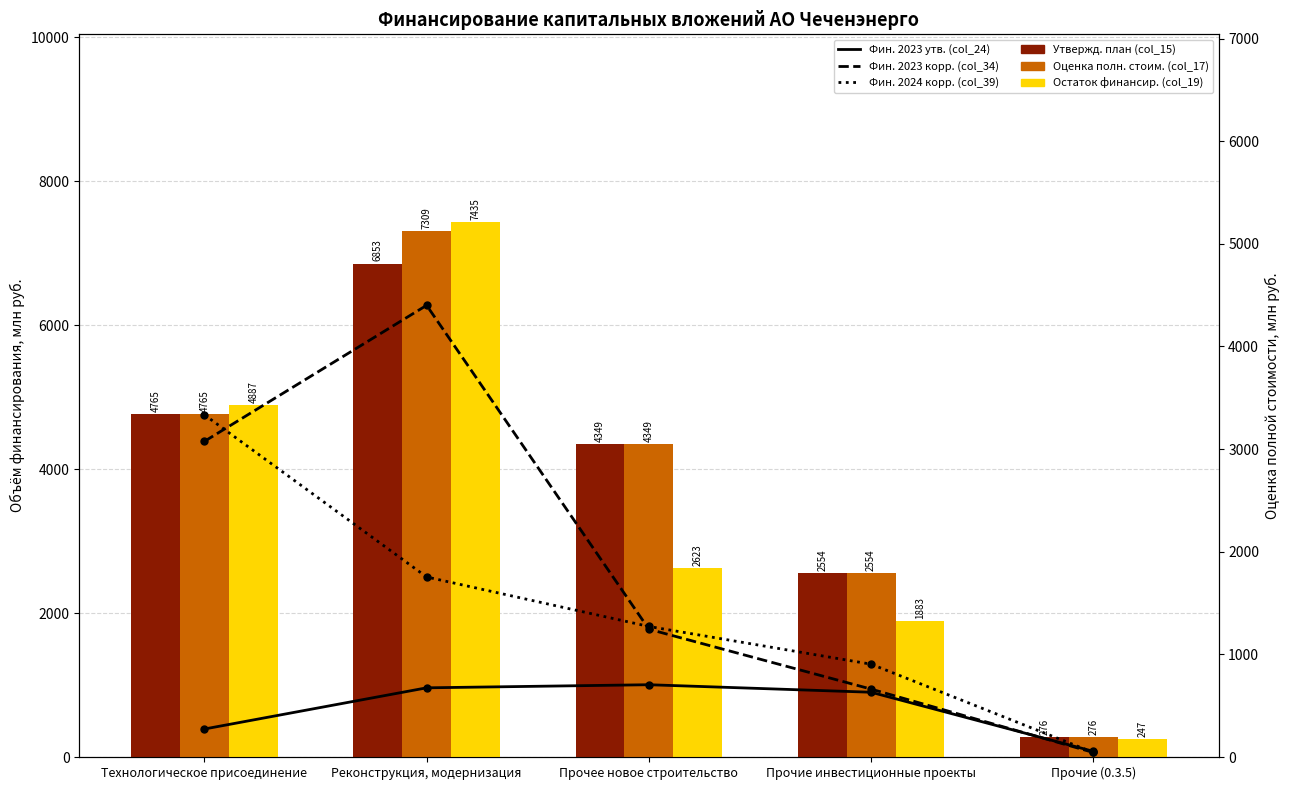

At which label is Фин. 2024 корр. (col_39) closest to 1689?

Реконструкция, модернизация